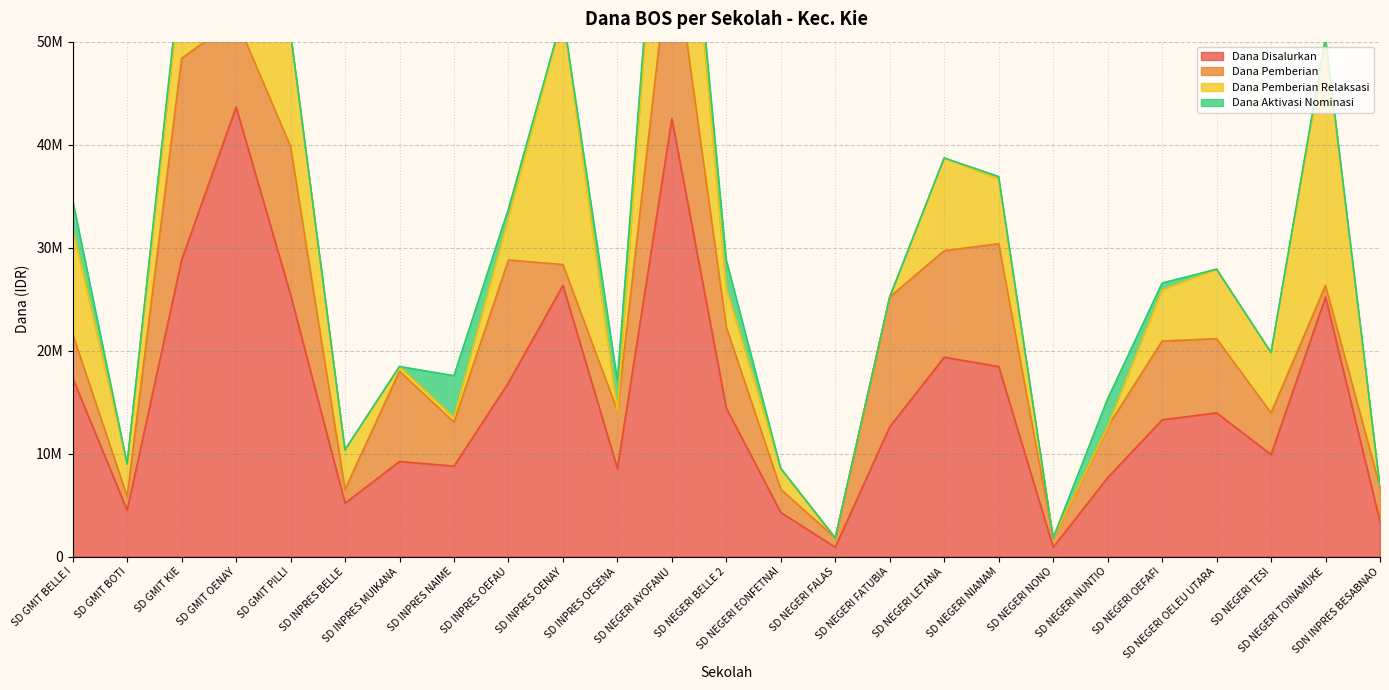

What position from the right is SD NEGERI TESI?

3